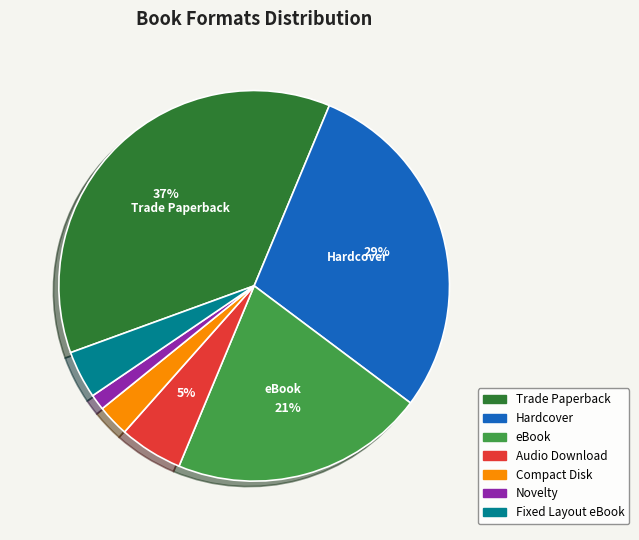

Count the number of slices in the pie.

7